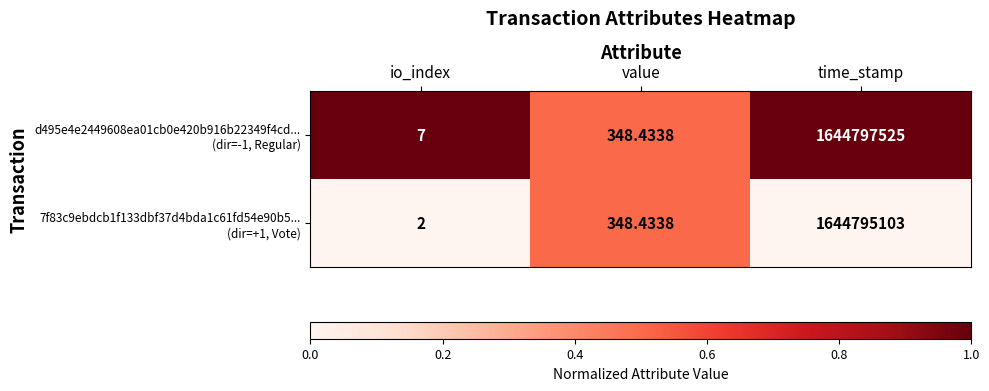

At which category is the sum across all series the highest?

time_stamp